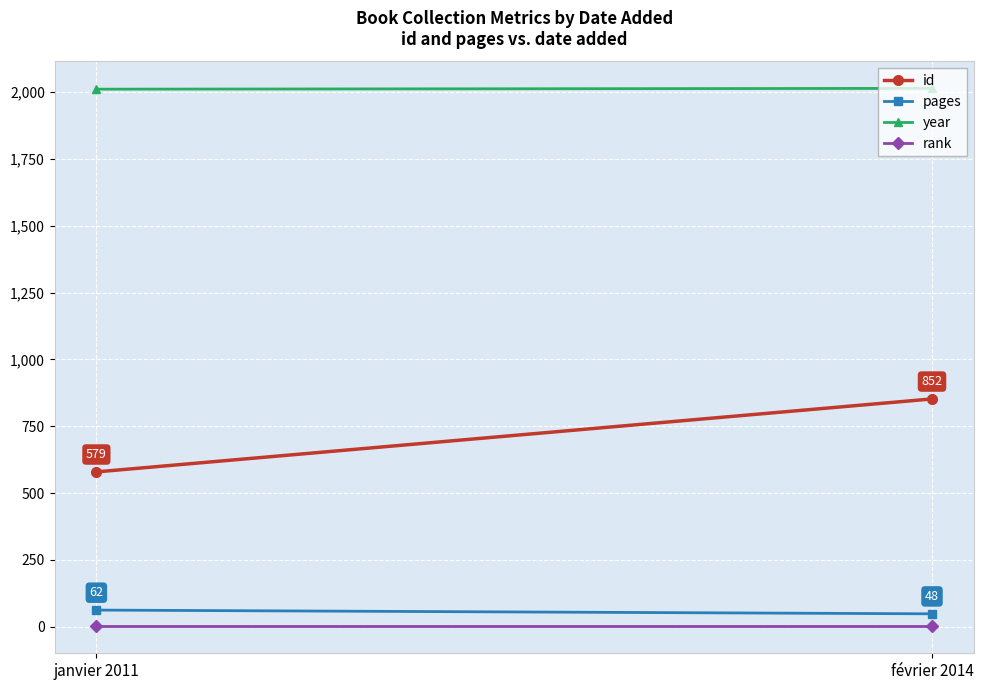

List the labels in order of year value, largest first.

février 2014, janvier 2011